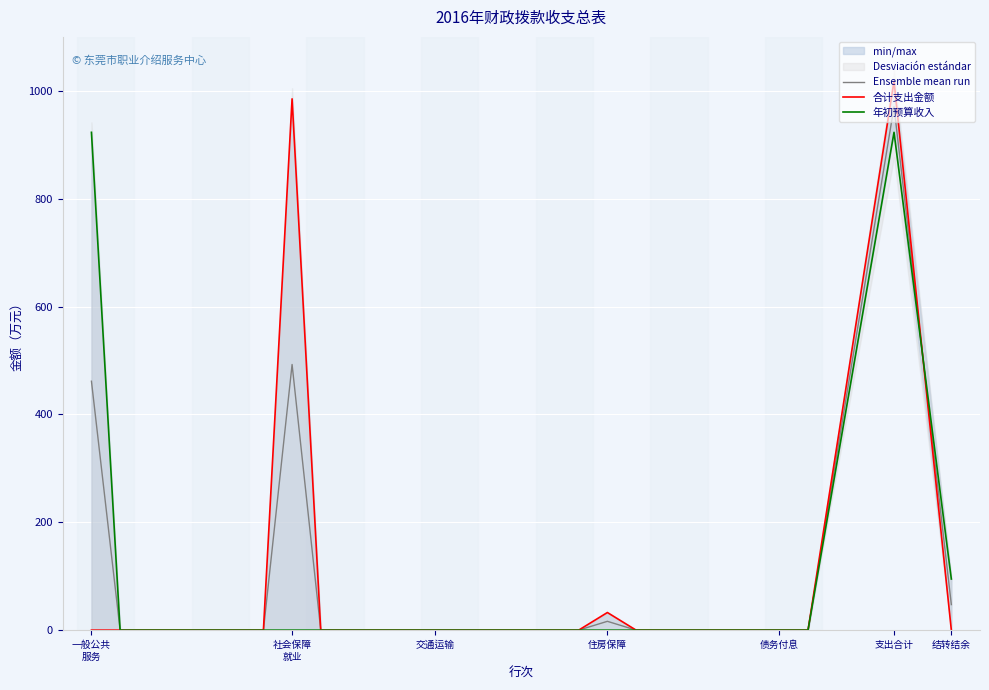

True or false: 合计支出金额 has more than 2 interior local peaks.

True